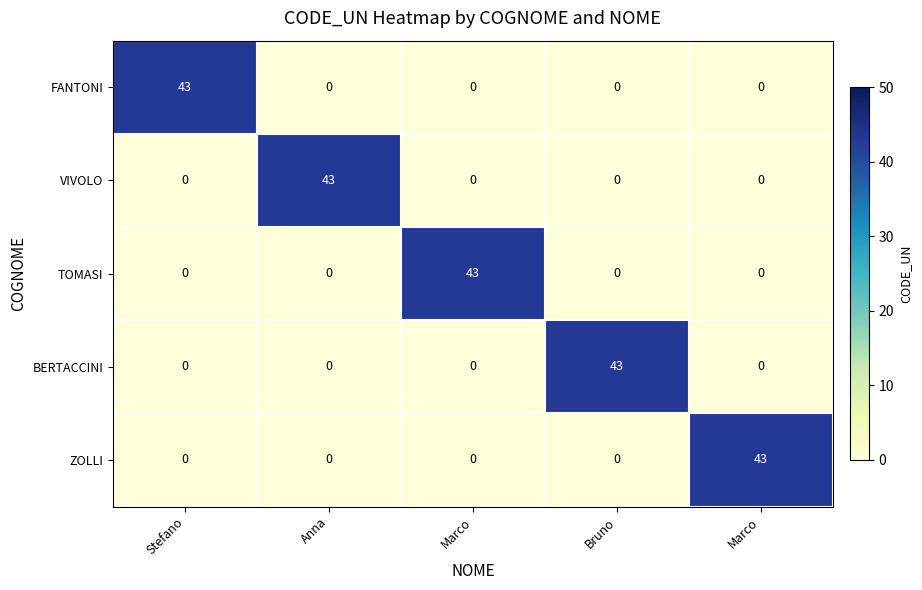

How many data points does each series have?

5